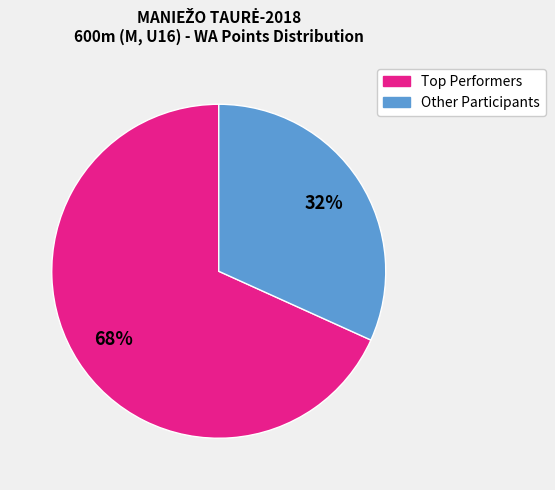

To the nearest percent, what is the difference between the largest and smallest slice percentages?

36%